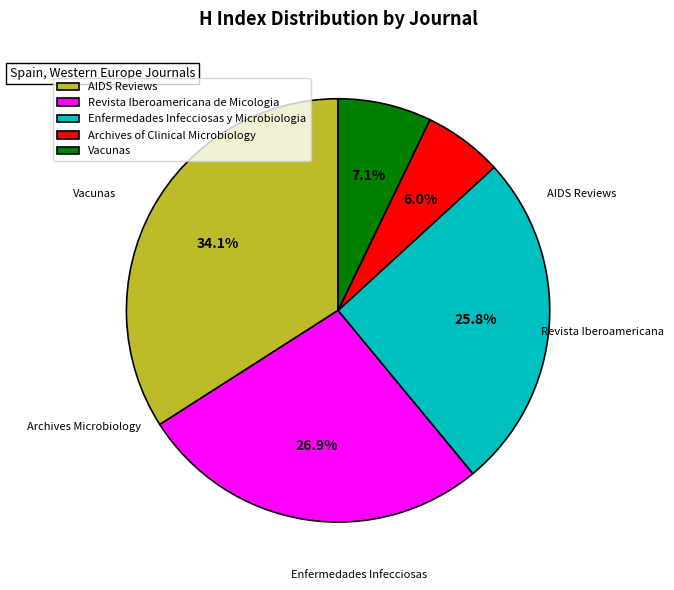

Which slice is the largest?

AIDS Reviews